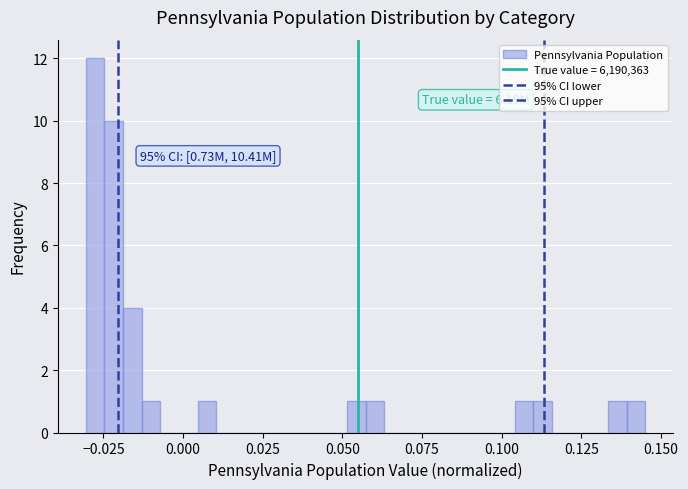

Around what value on the x-axis is the tallest bar? Give the approximate position of its centre, as read against the axis.

-0.030